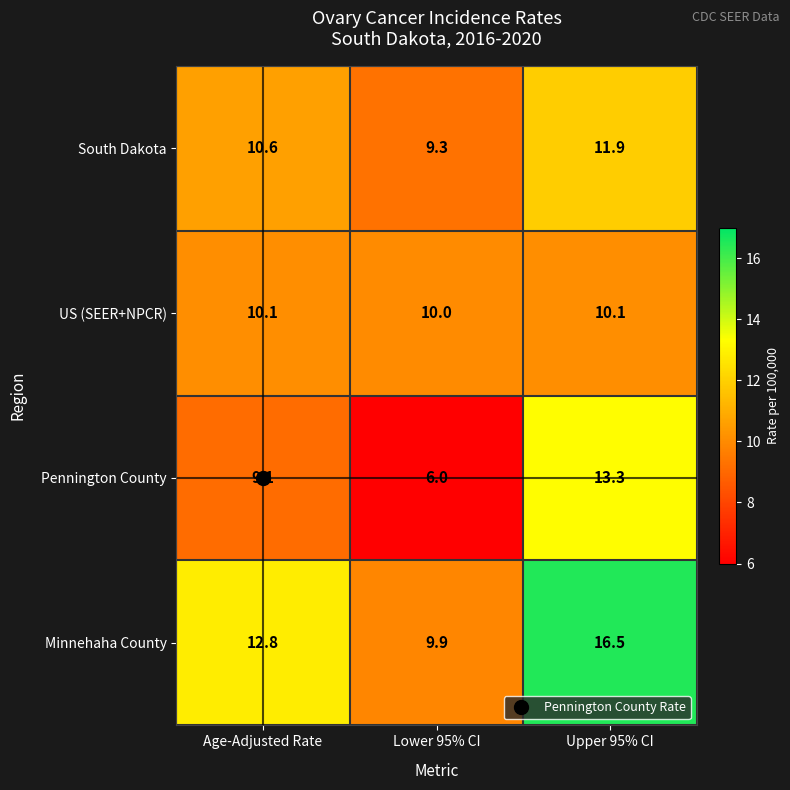

What is the maximum value shown in the chart?

16.5